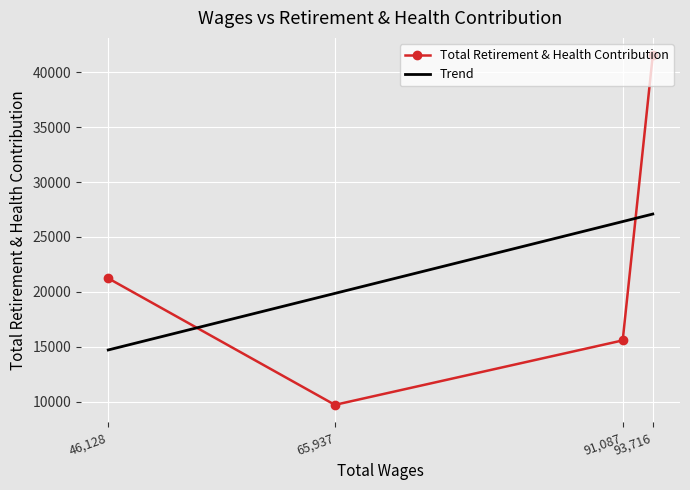

What is the sum of all Total Retirement & Health Contribution values?

88083.0